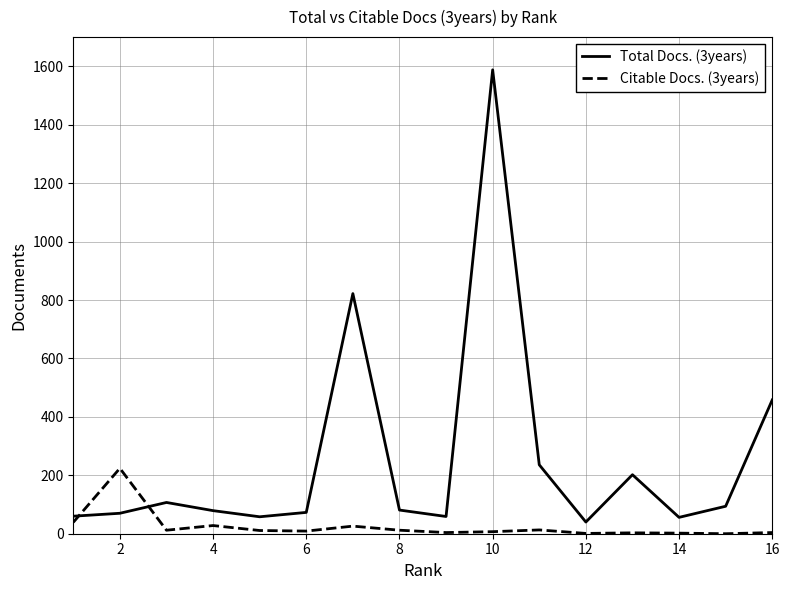

Which series has the widest spread of values?

Total Docs. (3years)